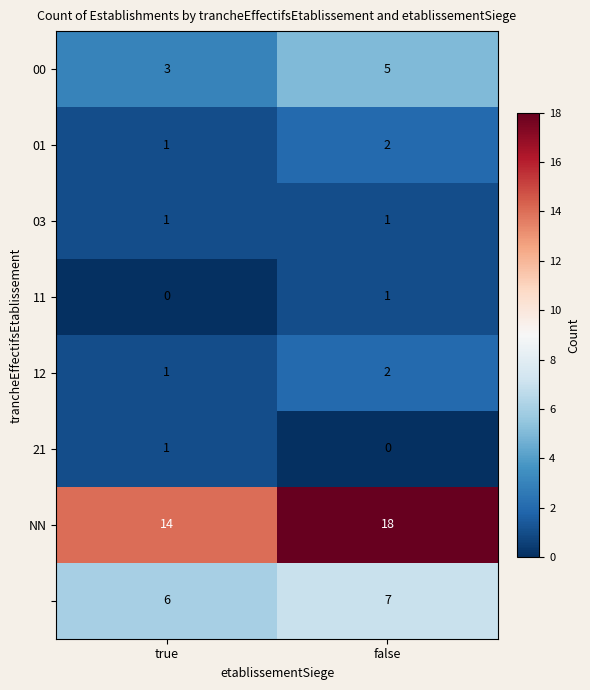

What is the total value across all series at true?

27